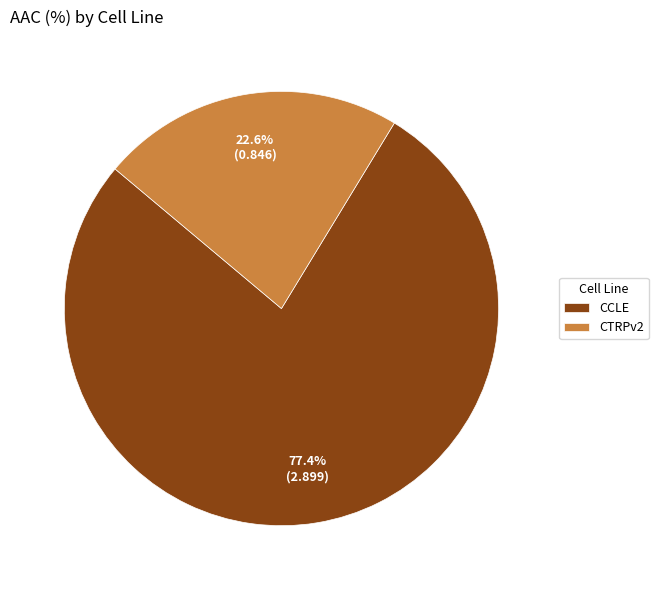

To the nearest percent, what is the difference between the CTRPv2 and CCLE slice percentages?

55%